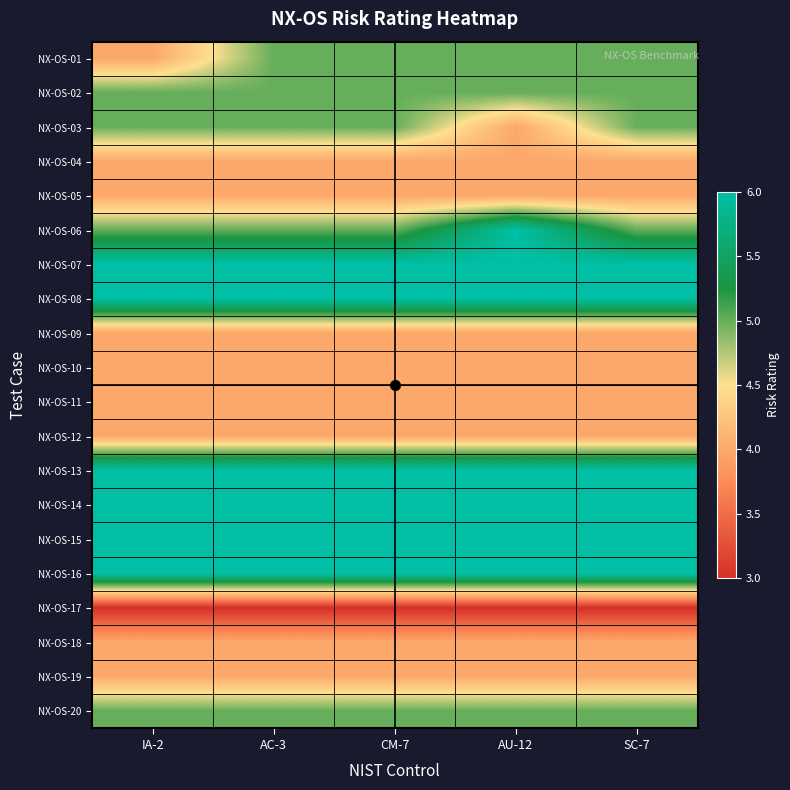

Reading left to right, list all the values displayed in this chart.

NX-OS-01: IA-2=4	AC-3=5	CM-7=5	AU-12=5	SC-7=5
NX-OS-02: IA-2=5	AC-3=5	CM-7=5	AU-12=5	SC-7=5
NX-OS-03: IA-2=5	AC-3=5	CM-7=5	AU-12=4	SC-7=5
NX-OS-04: IA-2=4	AC-3=4	CM-7=4	AU-12=4	SC-7=4
NX-OS-05: IA-2=4	AC-3=4	CM-7=4	AU-12=4	SC-7=4
NX-OS-06: IA-2=5	AC-3=5	CM-7=5	AU-12=6	SC-7=5
NX-OS-07: IA-2=6	AC-3=6	CM-7=6	AU-12=6	SC-7=6
NX-OS-08: IA-2=6	AC-3=6	CM-7=6	AU-12=6	SC-7=6
NX-OS-09: IA-2=4	AC-3=4	CM-7=4	AU-12=4	SC-7=4
NX-OS-10: IA-2=4	AC-3=4	CM-7=4	AU-12=4	SC-7=4
NX-OS-11: IA-2=4	AC-3=4	CM-7=4	AU-12=4	SC-7=4
NX-OS-12: IA-2=4	AC-3=4	CM-7=4	AU-12=4	SC-7=4
NX-OS-13: IA-2=6	AC-3=6	CM-7=6	AU-12=6	SC-7=6
NX-OS-14: IA-2=6	AC-3=6	CM-7=6	AU-12=6	SC-7=6
NX-OS-15: IA-2=6	AC-3=6	CM-7=6	AU-12=6	SC-7=6
NX-OS-16: IA-2=6	AC-3=6	CM-7=6	AU-12=6	SC-7=6
NX-OS-17: IA-2=3	AC-3=3	CM-7=3	AU-12=3	SC-7=3
NX-OS-18: IA-2=4	AC-3=4	CM-7=4	AU-12=4	SC-7=4
NX-OS-19: IA-2=4	AC-3=4	CM-7=4	AU-12=4	SC-7=4
NX-OS-20: IA-2=5	AC-3=5	CM-7=5	AU-12=5	SC-7=5